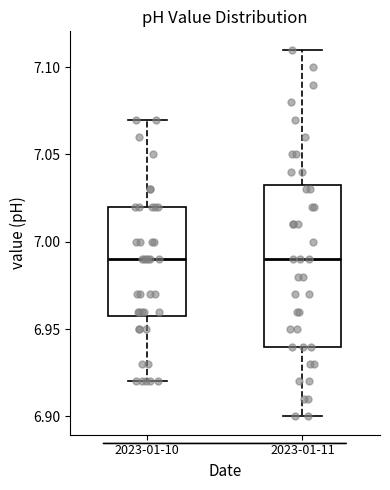

Reading left to right, read every box against the y-axis: the position of its median line, the range the box covers, and the ends of its whiskers. The values are not printed on the chart, so give them approximately, as read against the axis.

2023-01-10: median 6.990, box 6.960 to 7.020, whiskers 6.920 to 7.070
2023-01-11: median 6.990, box 6.940 to 7.035, whiskers 6.900 to 7.110